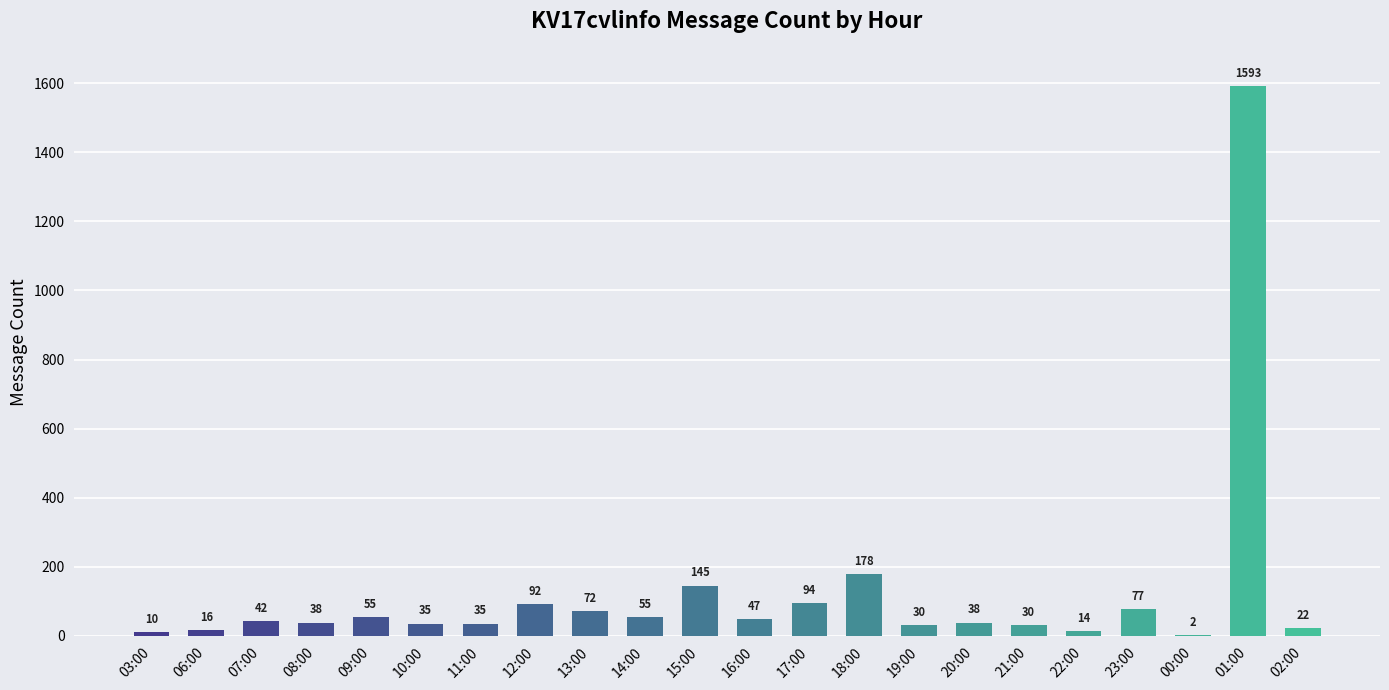

What is the greatest value displayed?

1593